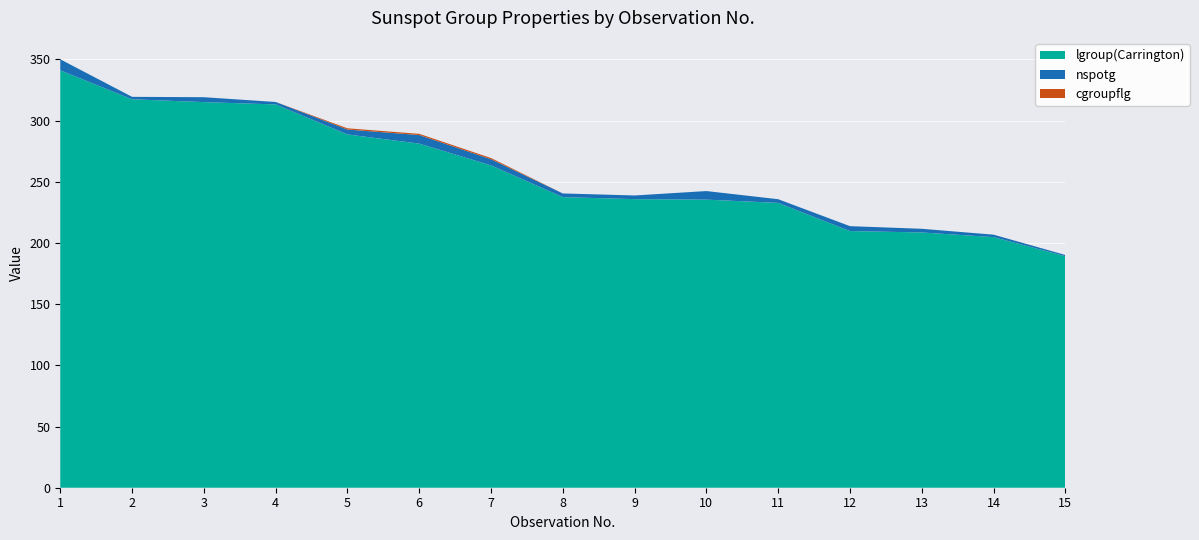

Reading right to left, transcribe all the data shown in this chart.

lgroup(Carrington): 189.1	204.7	208.5	209.7	232.7	235.4	235.8	237.4	263.3	281.1	288.6	313.1	315.0	317.3	341.0
nspotg: 1.0	2.0	3.0	4.0	3.0	7.0	3.0	3.0	5.0	7.0	4.0	2.0	4.0	2.0	9.0
cgroupflg: 0.0	0.0	0.0	0.0	0.0	0.0	0.0	0.0	1.0	1.0	1.0	0.0	0.0	0.0	0.0